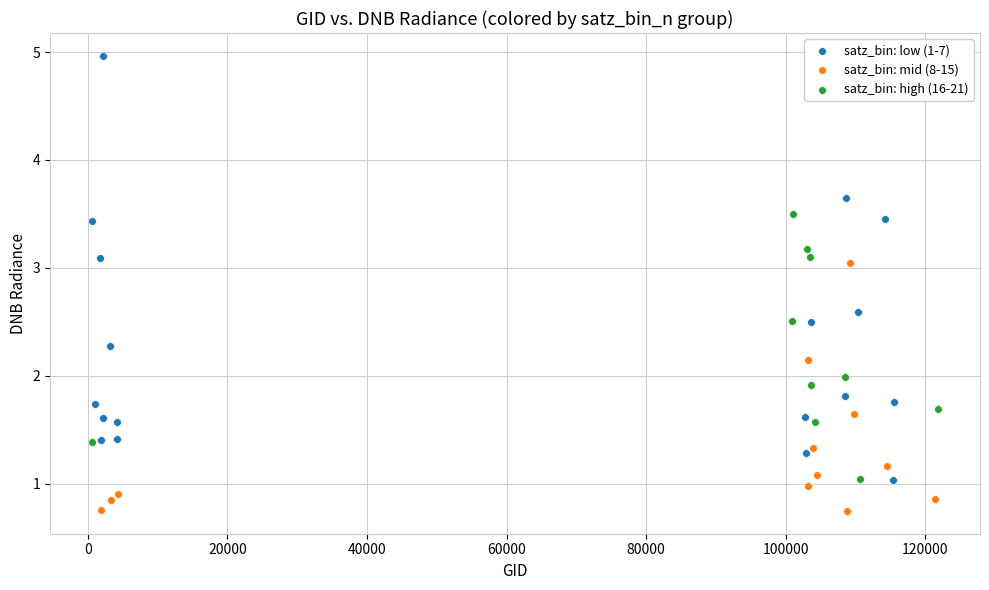

Which series reaches the maximum Y coordinate?

satz_bin: low (1-7)